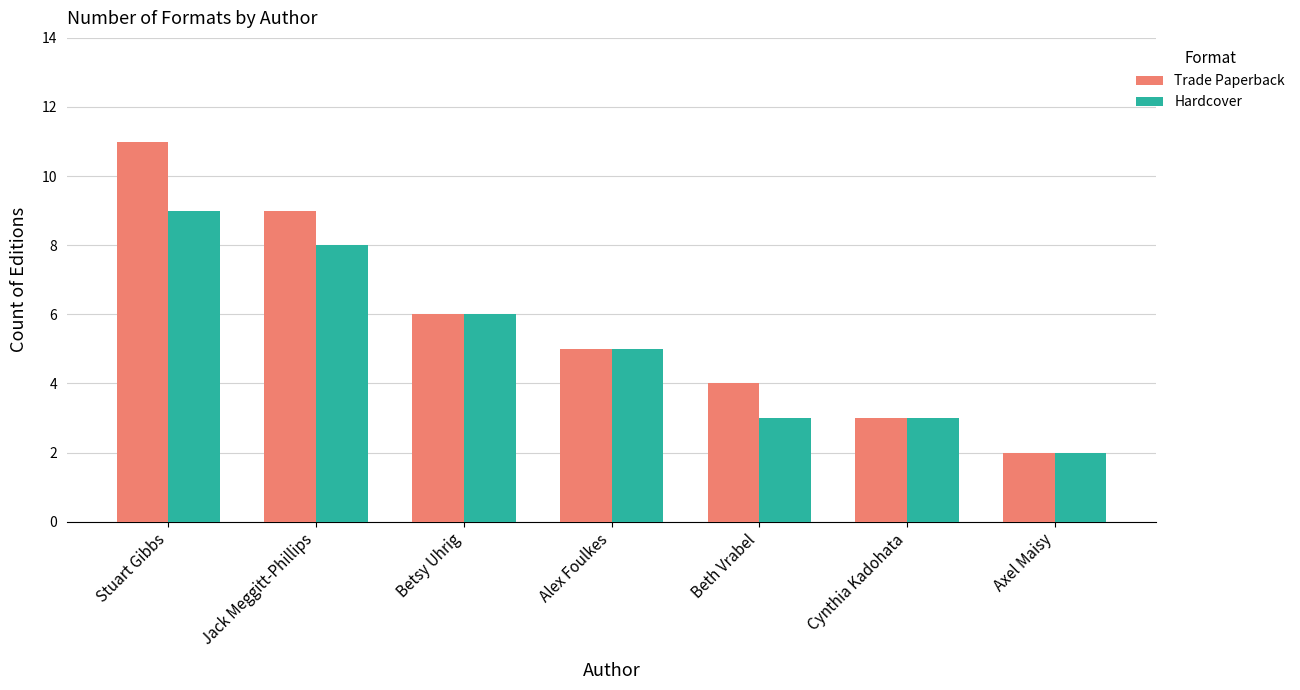

Where is Trade Paperback nearest to the value 6?

Betsy Uhrig